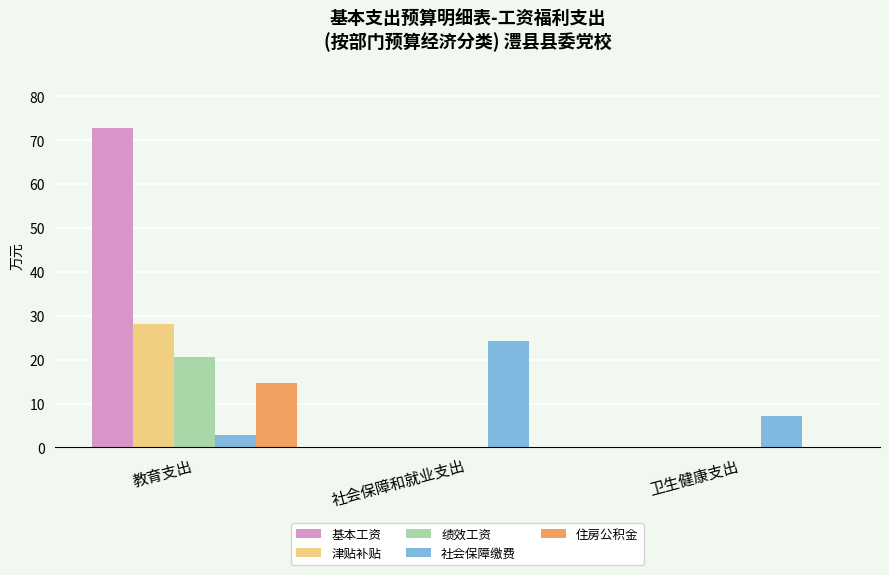

Which series has the largest total across all categories?

基本工资